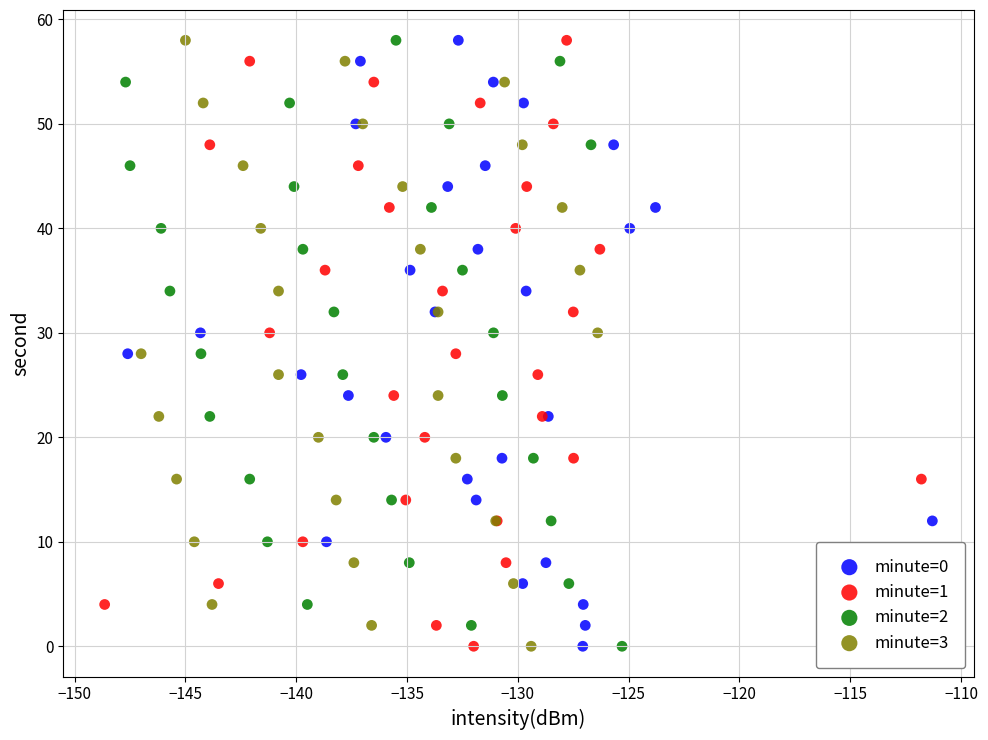

What are all the series names shown in the legend?

minute=0, minute=1, minute=2, minute=3